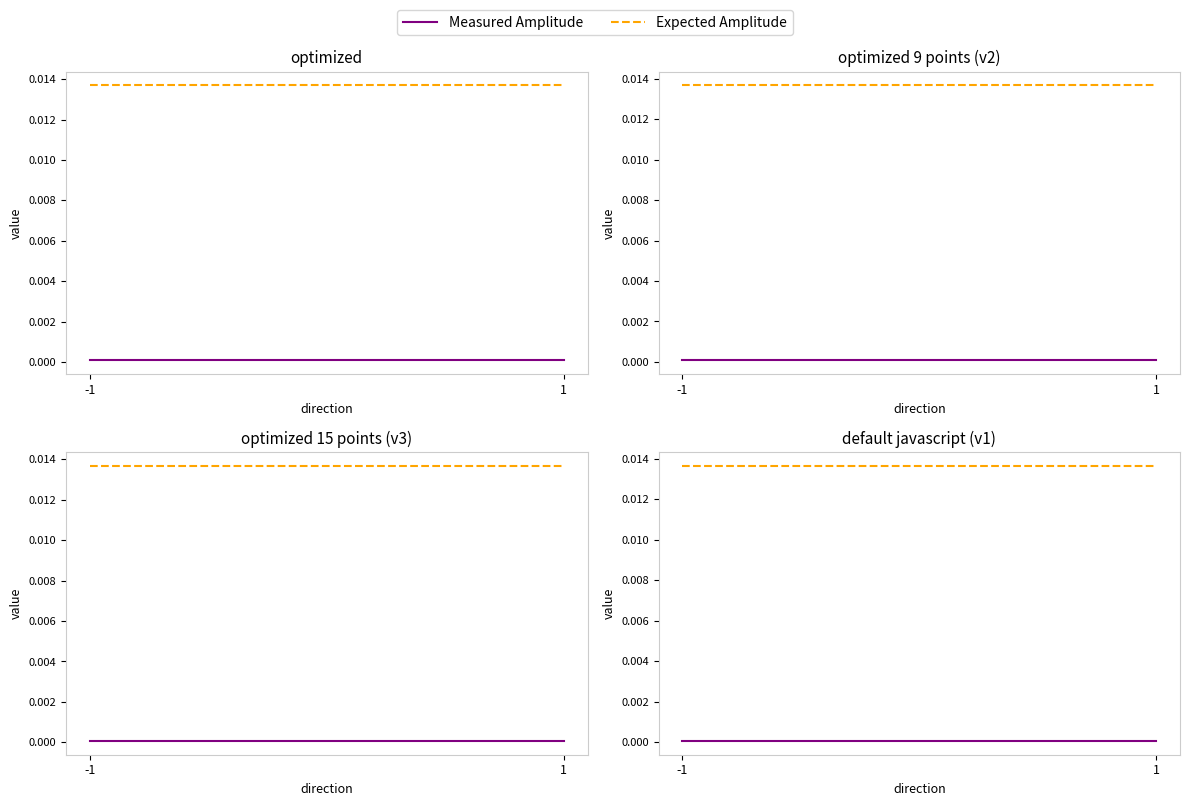

Between 1 and -1, which is larger?

1